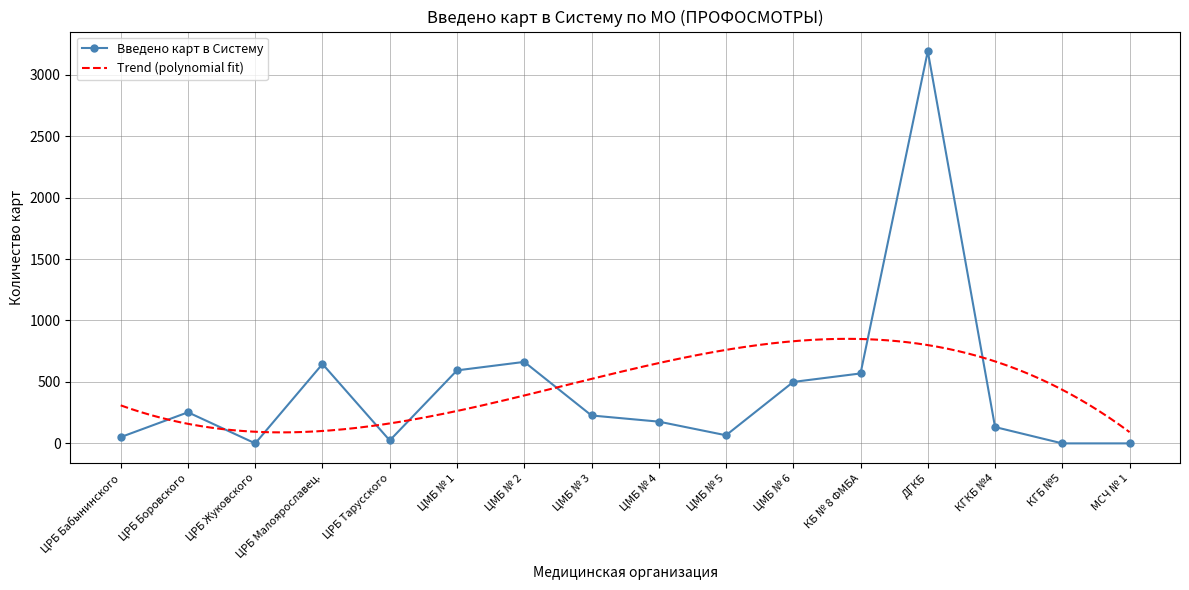

What is the label of the 16th point from the left?

МСЧ № 1